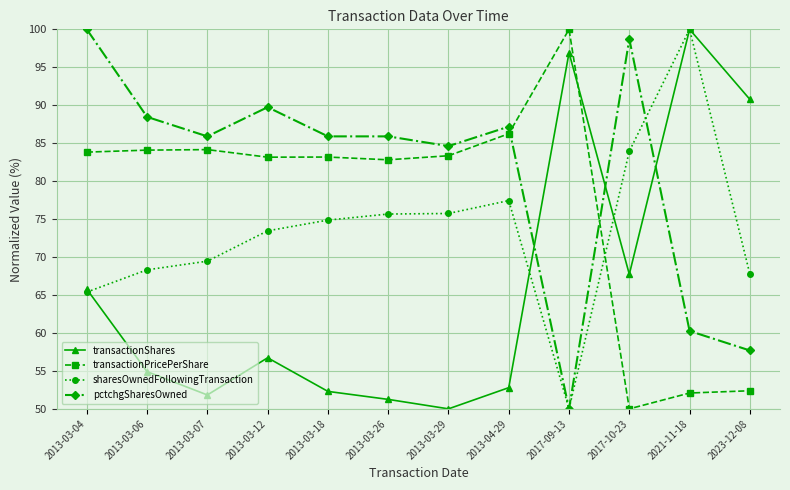

What position from the right is 2013-03-07?

10